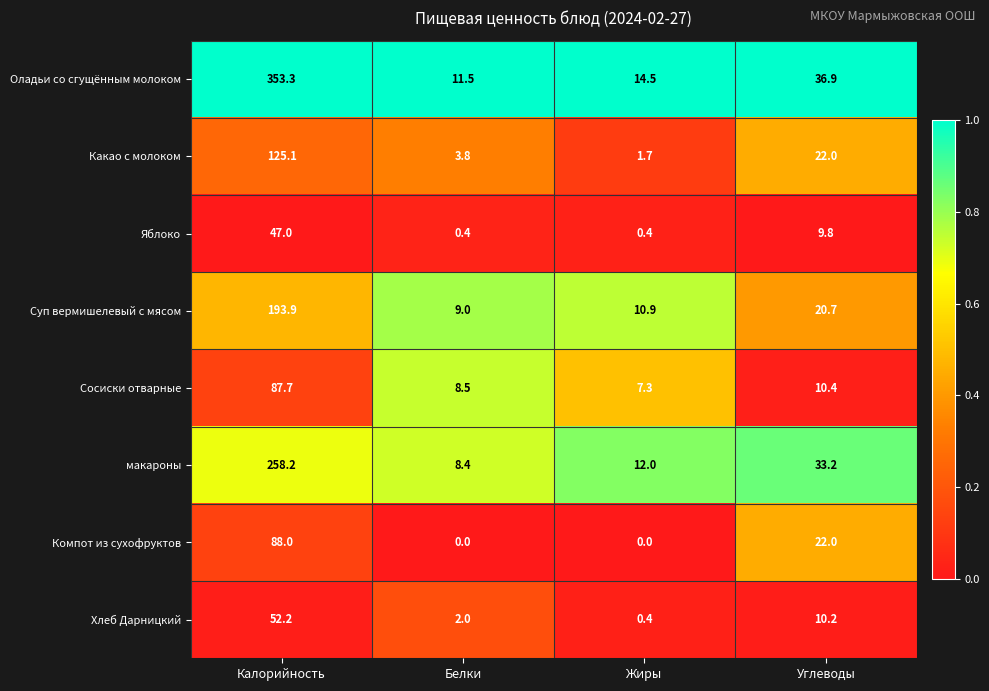

List the labels in order of Сосиски отварные value, smallest first.

Жиры, Белки, Углеводы, Калорийность